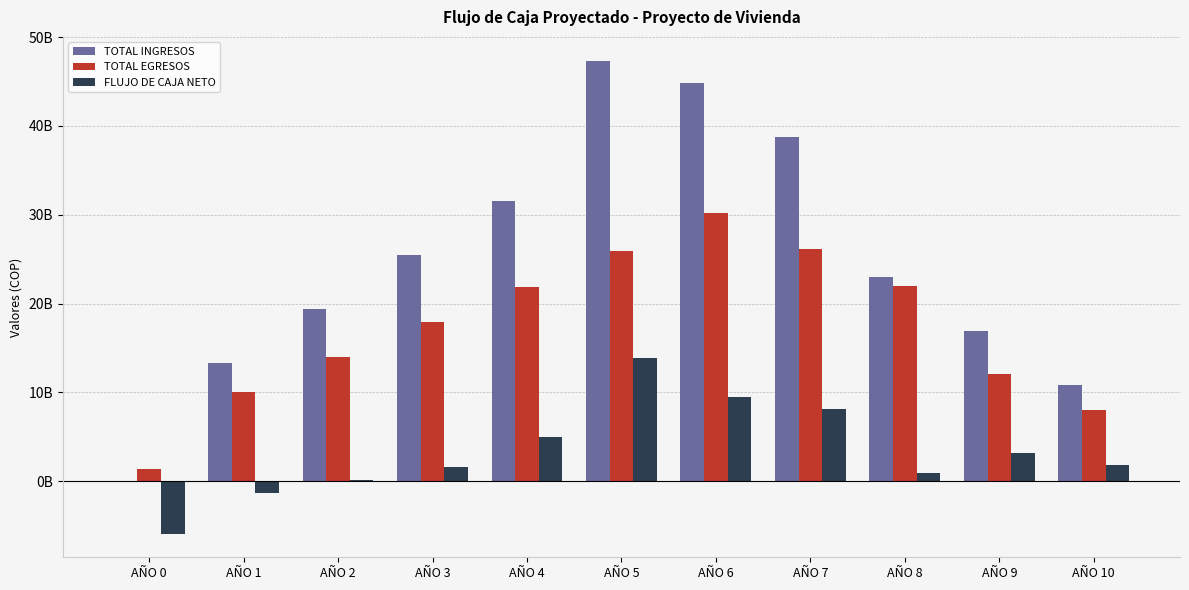

True or false: TOTAL INGRESOS has a value of 15893639519.0 at AÑO 3.

False